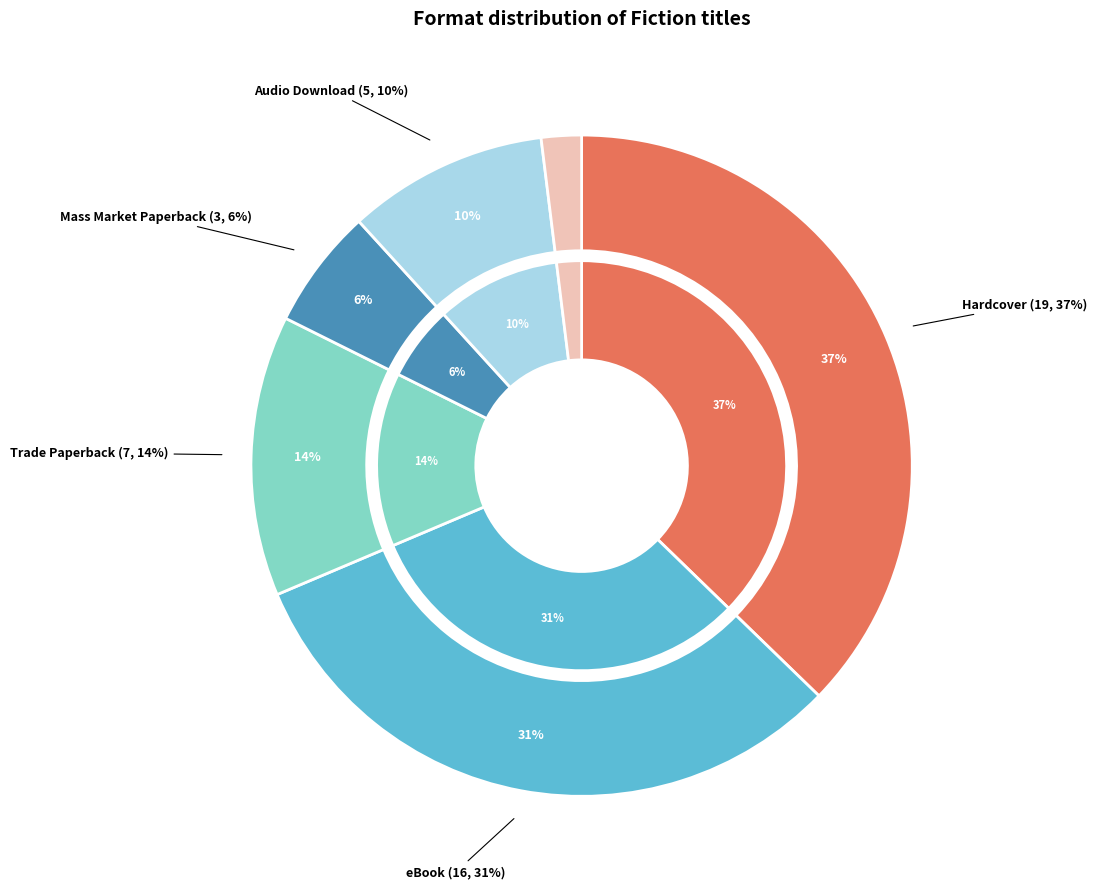

What is the smallest slice in the pie chart?

Compact Disk